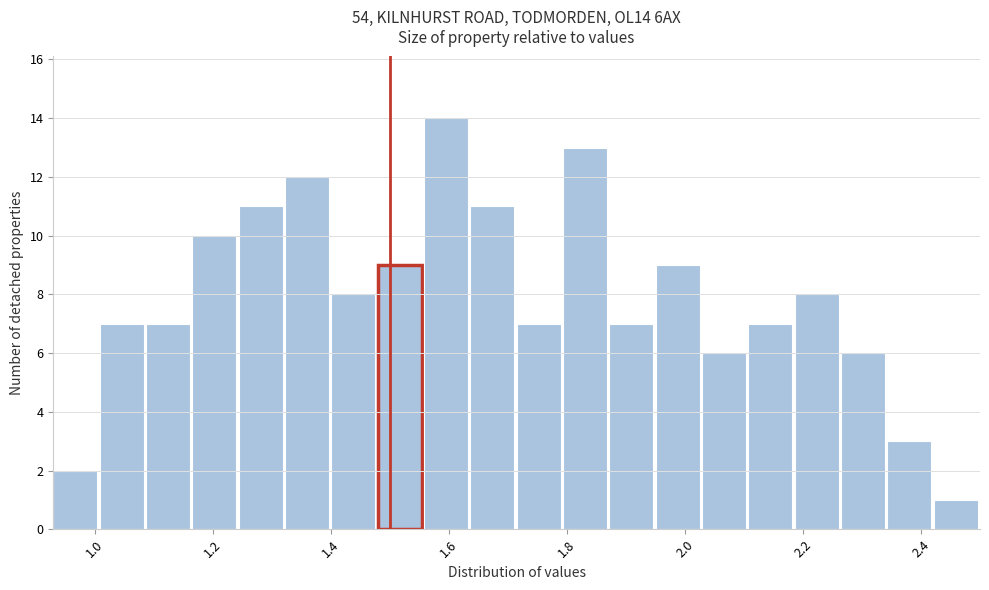

Read against the x-axis, roughly where is the centre of the tallest bar?

1.60